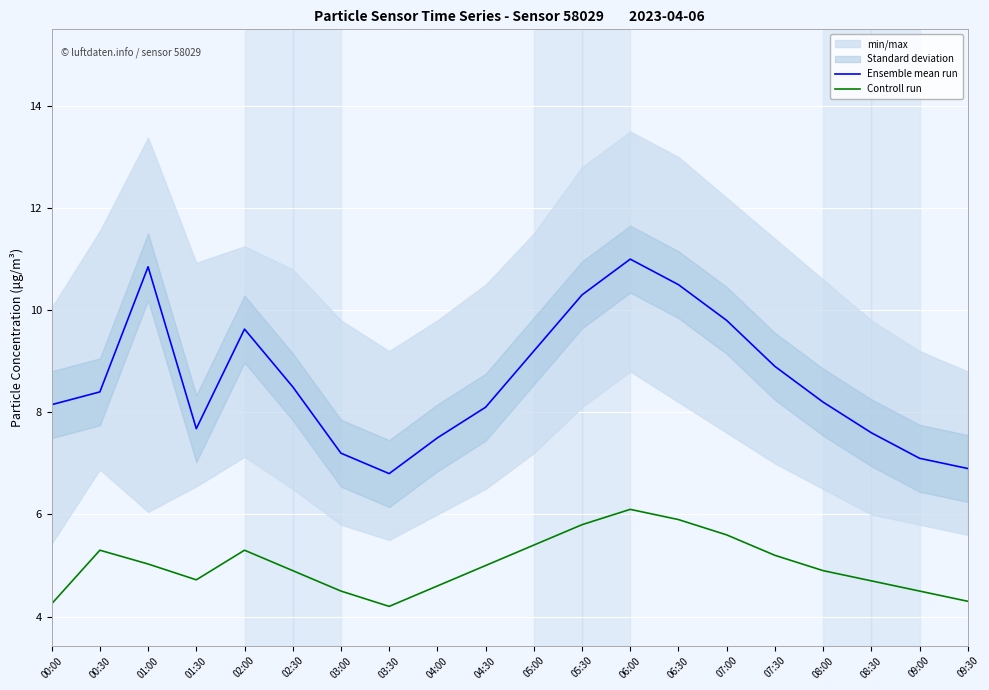

At 06:00, list the series in order from smallest to largest.

Controll run, Ensemble mean run